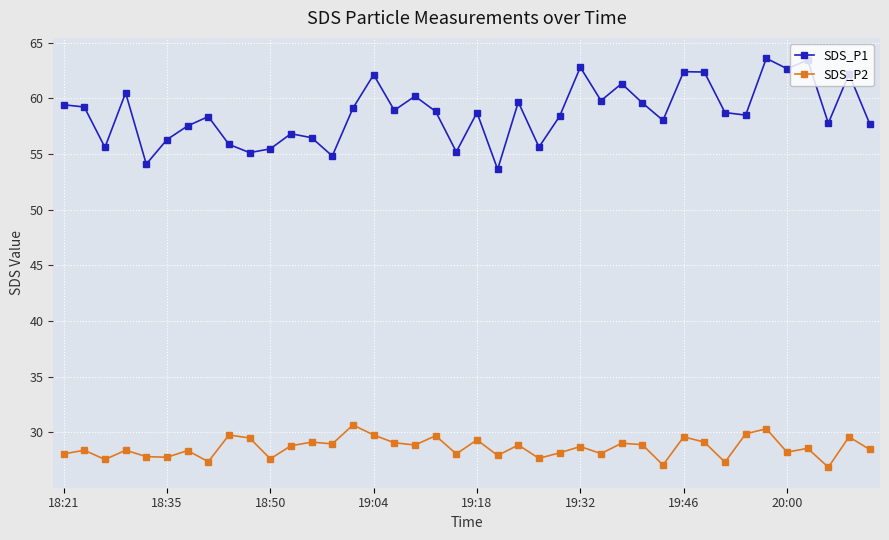

What is the maximum value for SDS_P2?

30.7